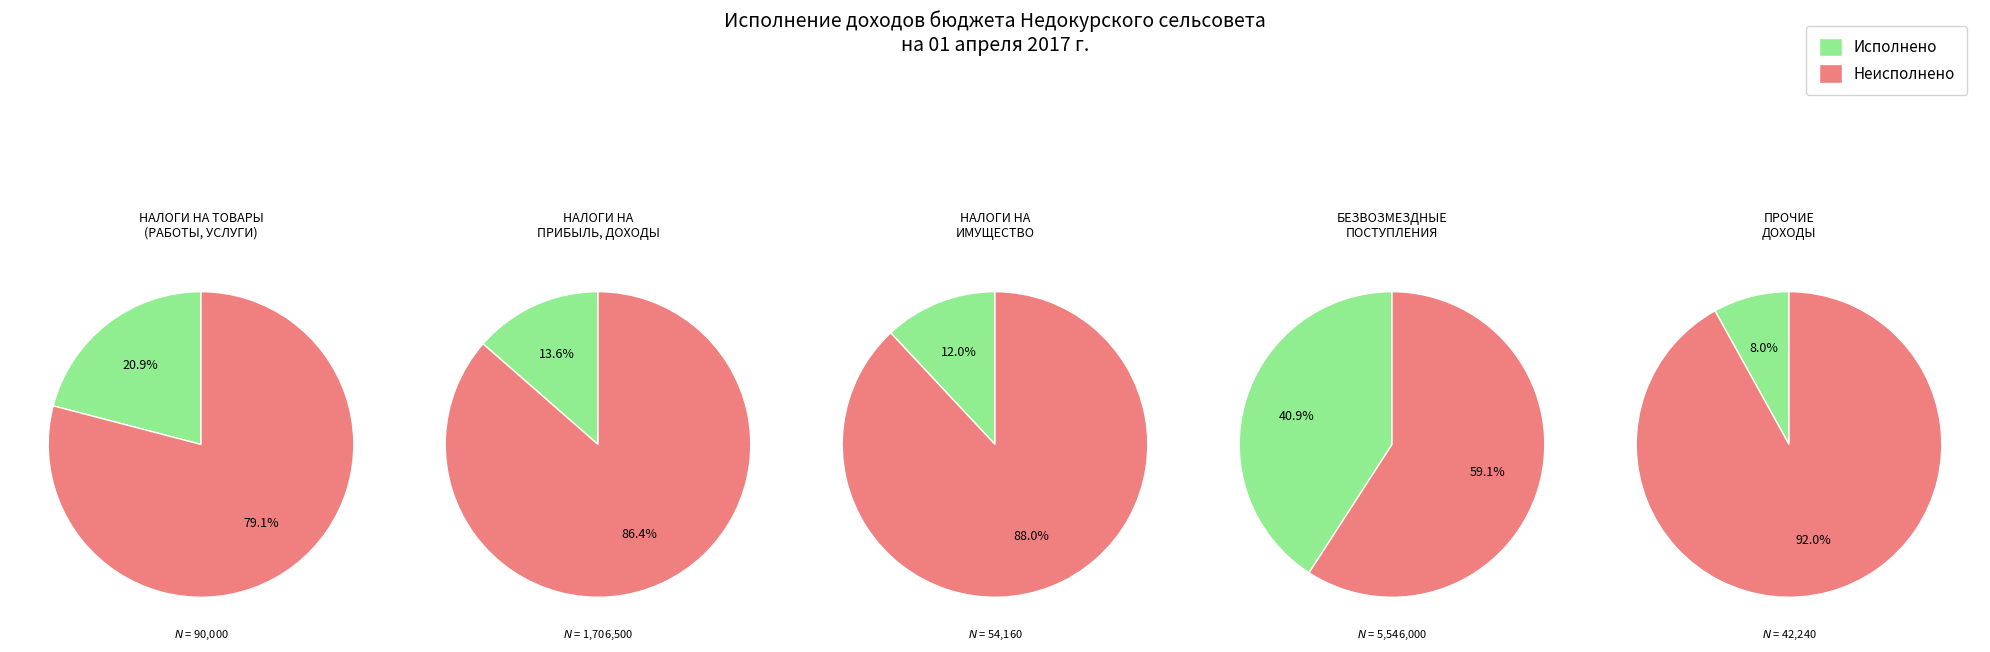

Does НАЛОГИ НА ИМУЩЕСТВО account for over 50% of the chart?

No